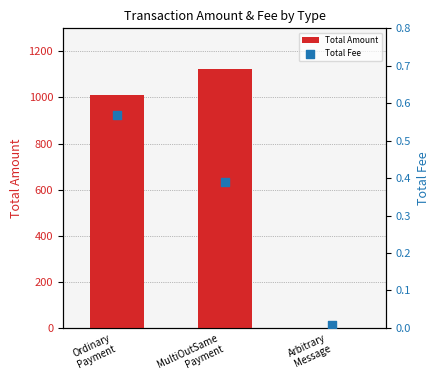

What is the total value across all series at MultiOutSame
Payment?

1123.8